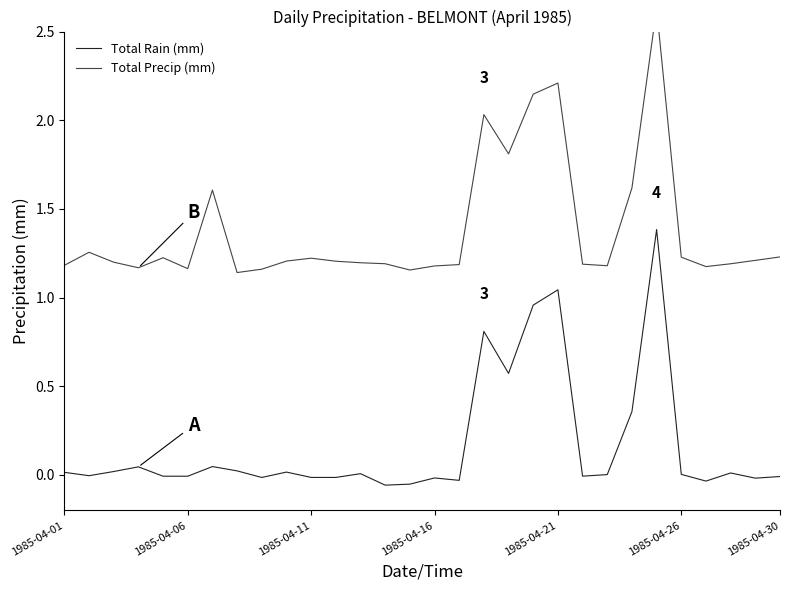

Which series has the largest range (max minus min)?

Total Precip (mm)